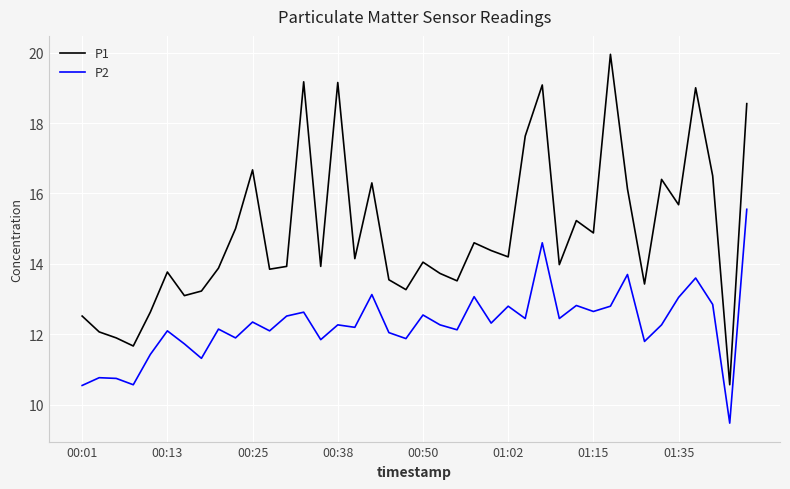

What is the difference between the maximum and minimum values in the P2 series?

6.1